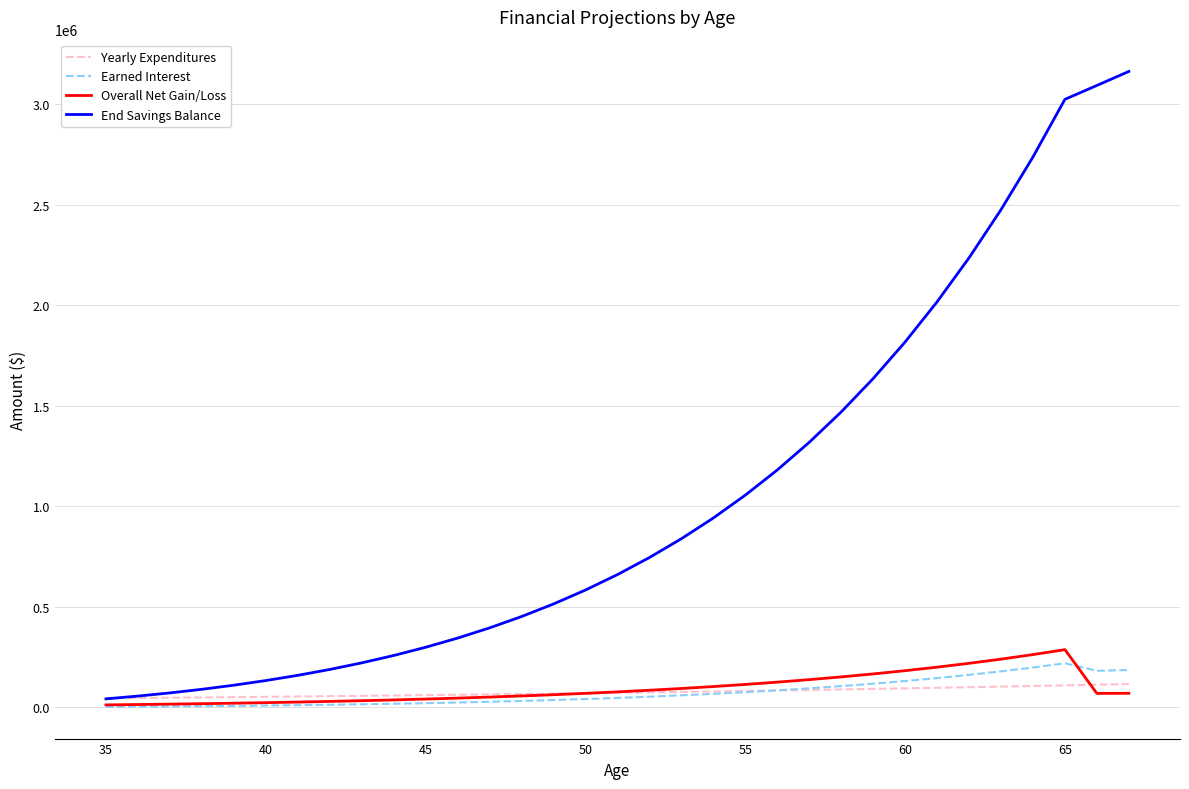

What is the average value of the Earned Interest series?

71915.3